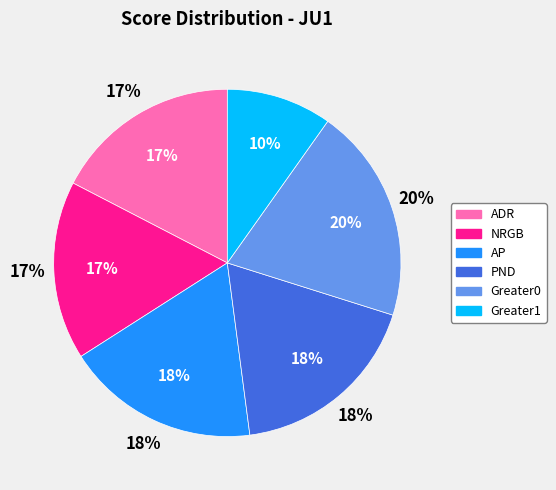

Does any single category account for the majority?

No